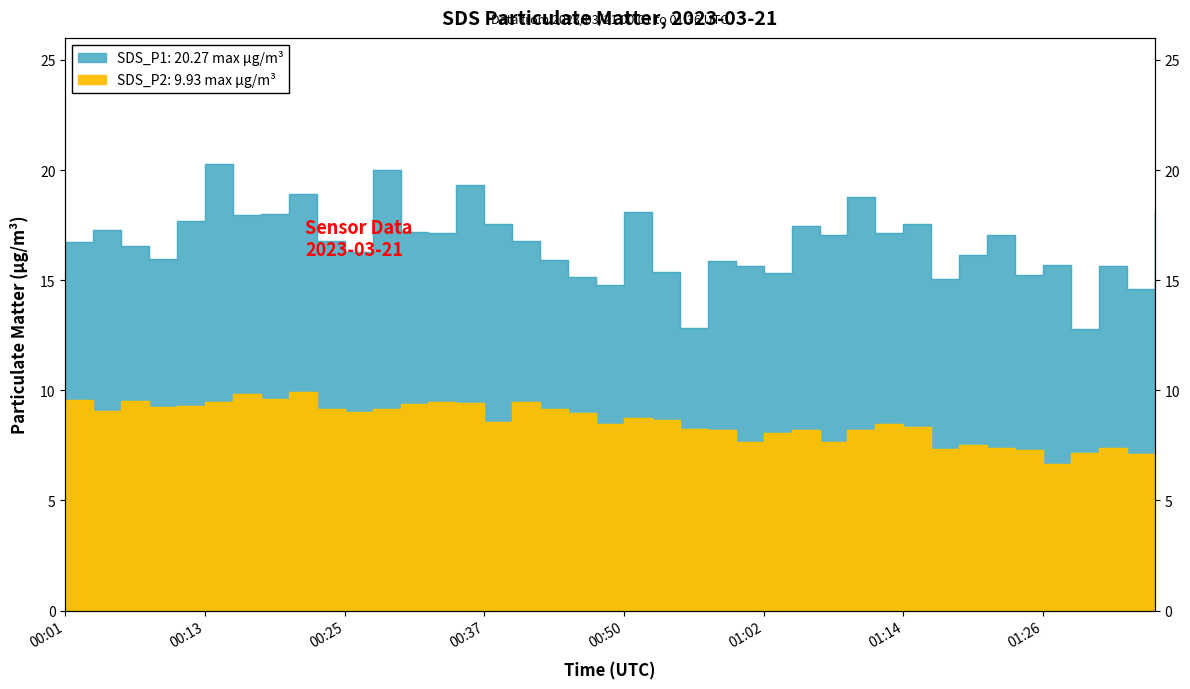

The value of SDS_P2 at 01:26 is 6.7. True or false?

True